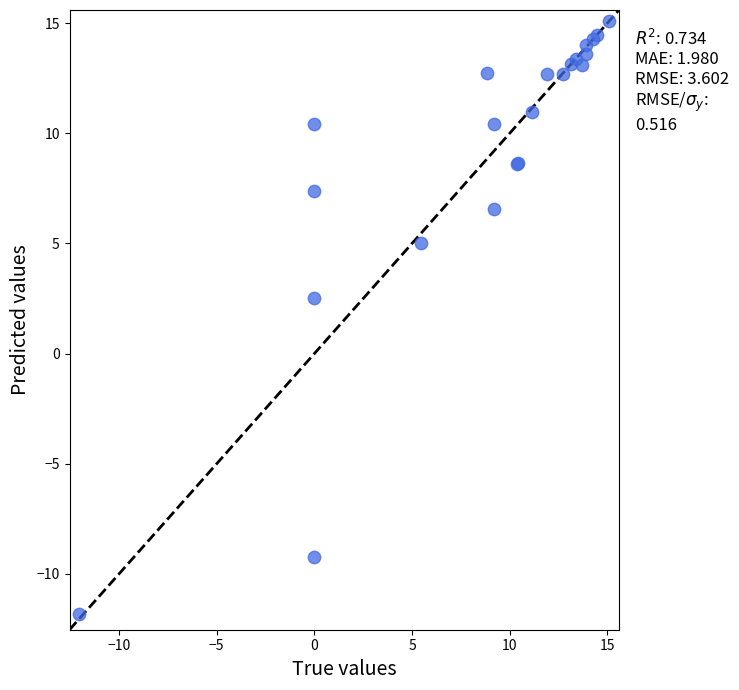

What Y value in the scatter plot is closest to 1?

2.5